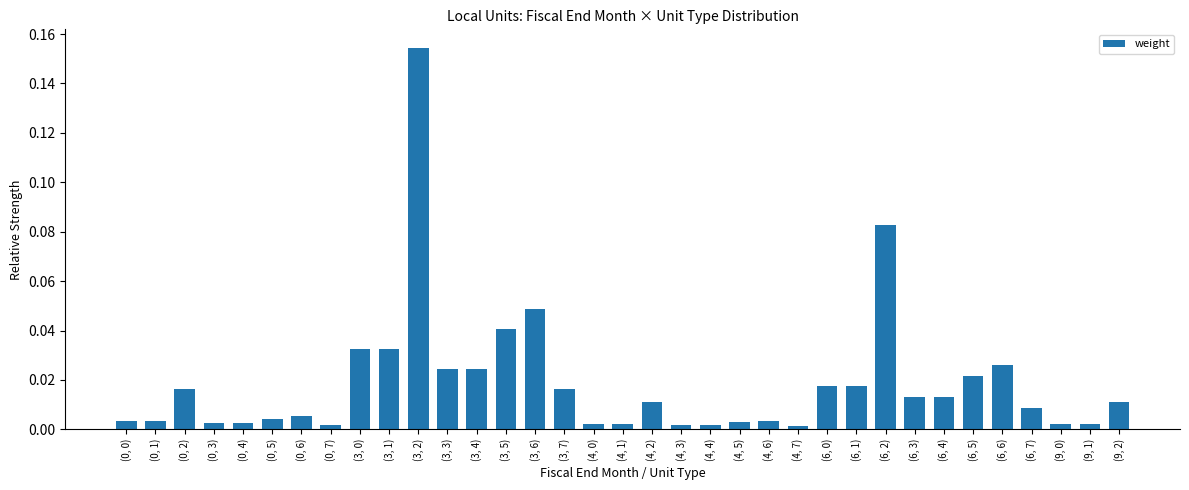

The chart shows a value of 0.0 at (3, 0). True or false?

True